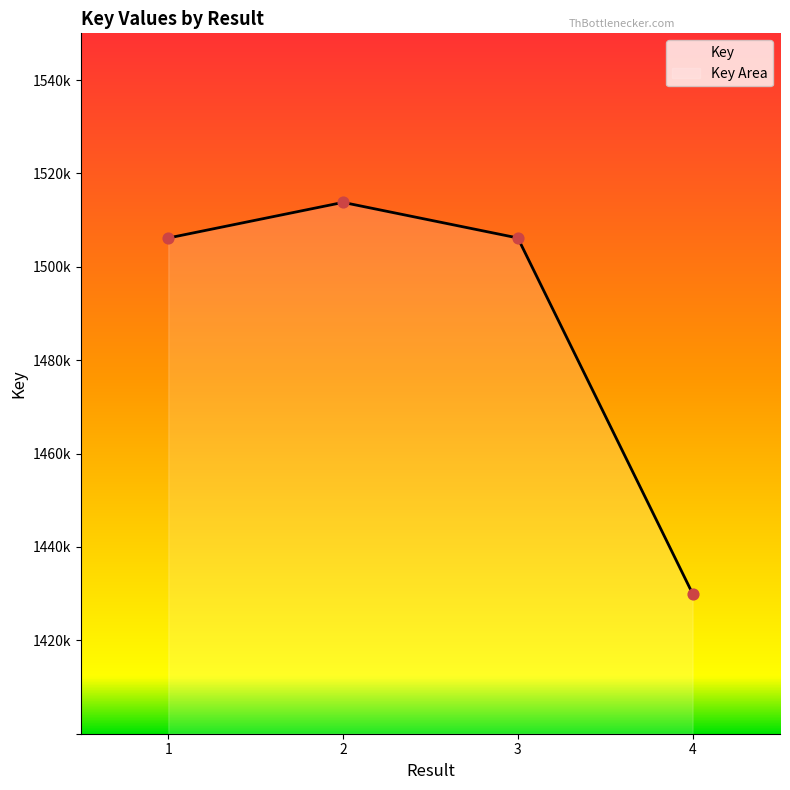

What is the ratio of the value at 3 to the value at 2?

1.0